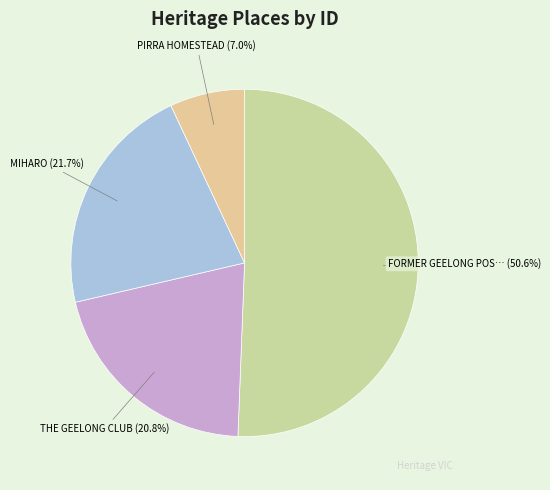

Count the number of slices in the pie.

4